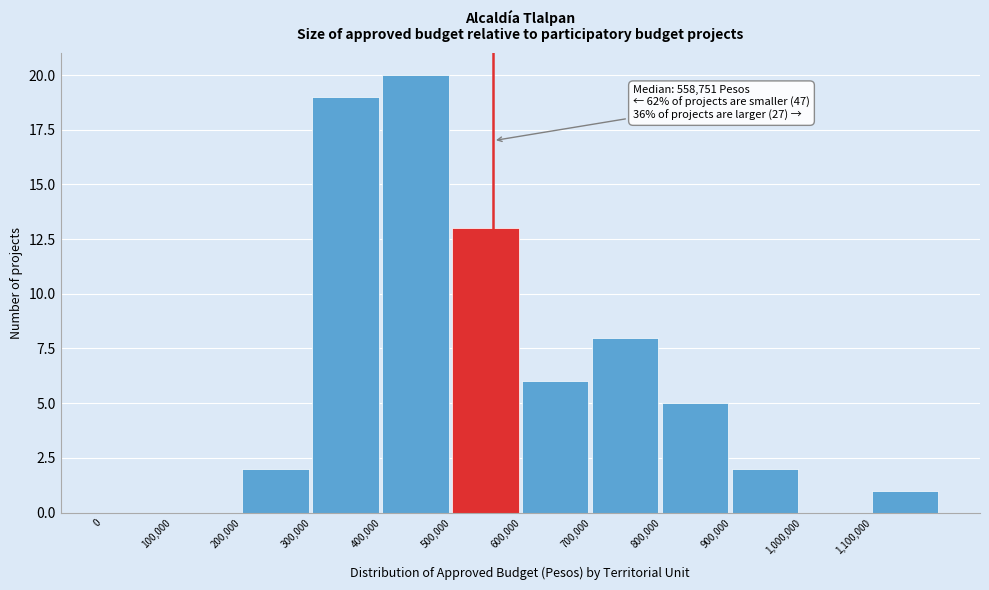

Which range on the x-axis has the tallest bar?

400000 to 500000